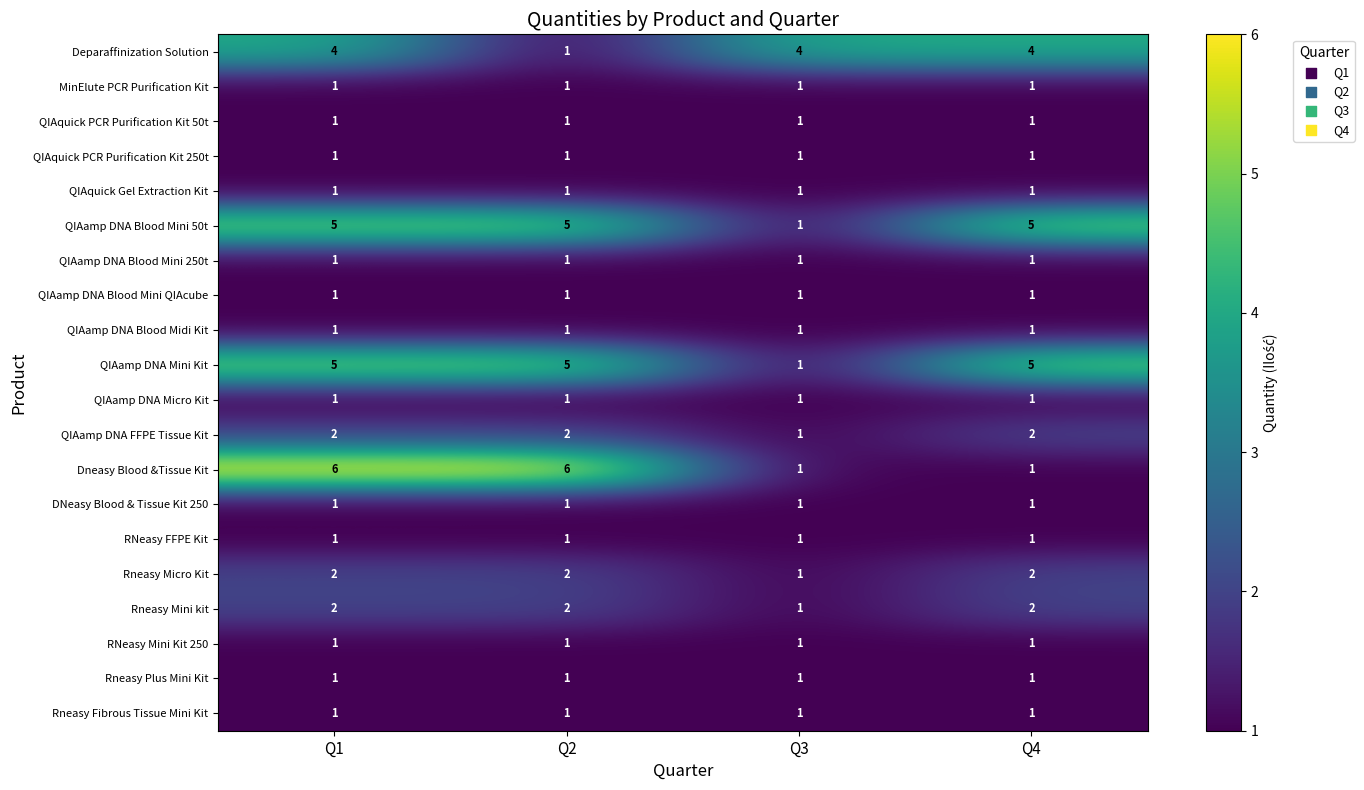

At which category is the sum across all series the highest?

Q1